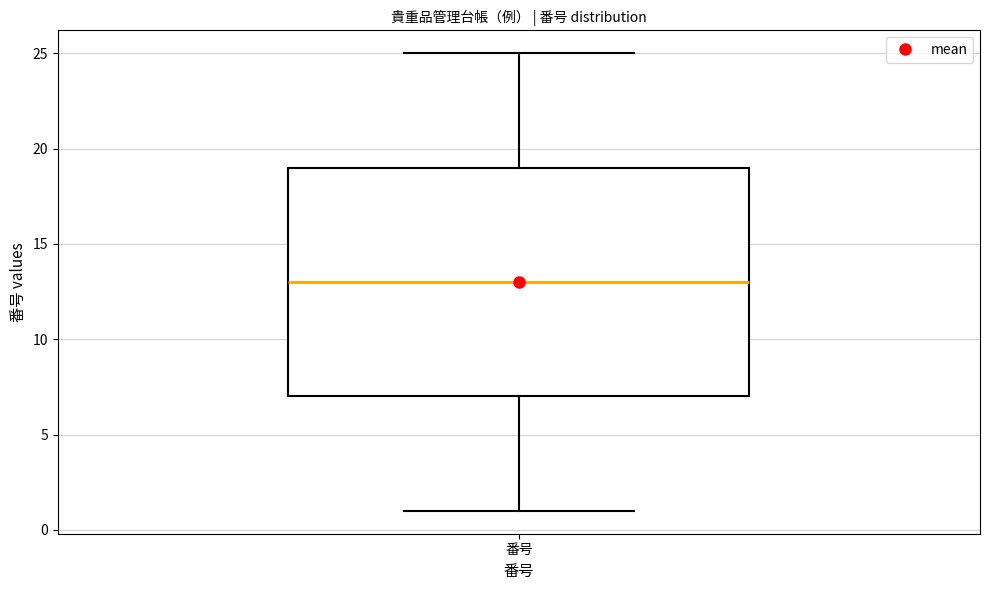

Transcribe this box plot: give where the median line is, the range the box spans, and where the two whiskers end, as read against the y-axis. The values are not printed on the chart, so give them approximately, as read against the axis.

median 13, box 7 to 19, whiskers 1 to 25